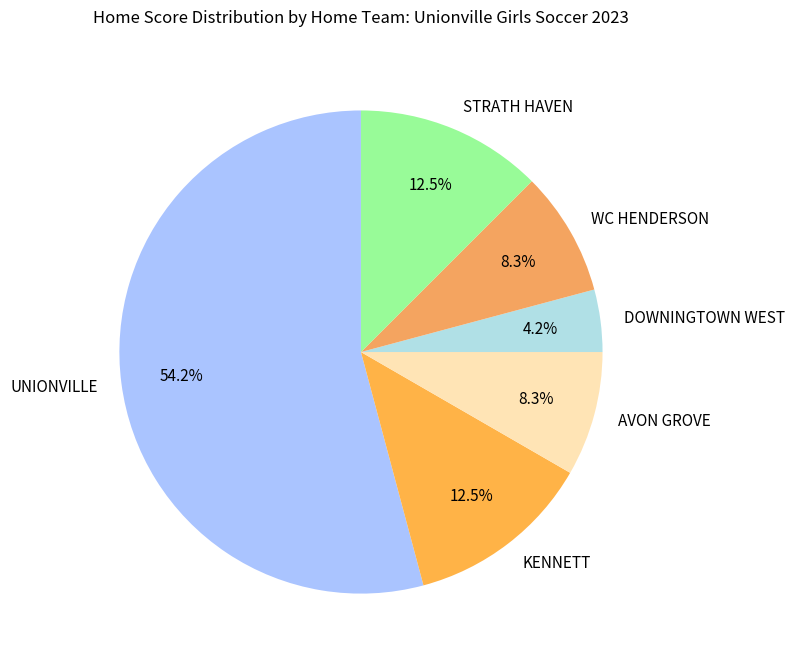

To the nearest percent, what is the combined percentage of KENNETT and DOWNINGTOWN WEST?

17%